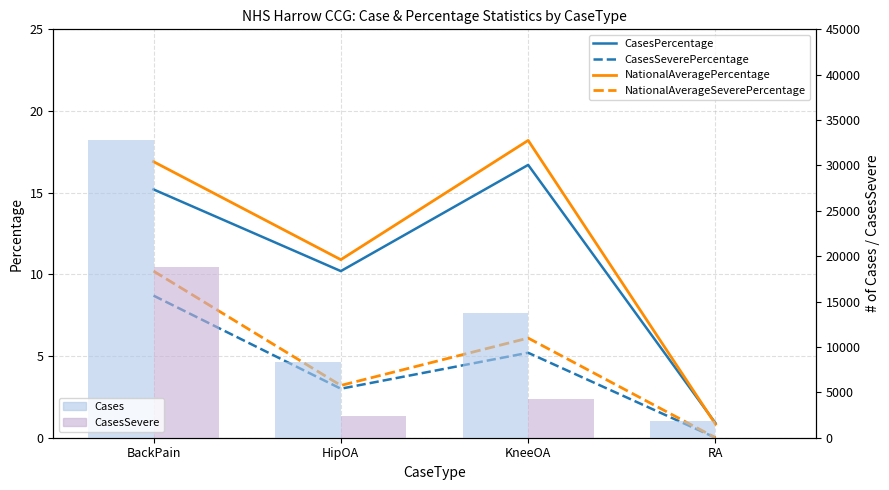

Which series has the largest total across all categories?

Cases